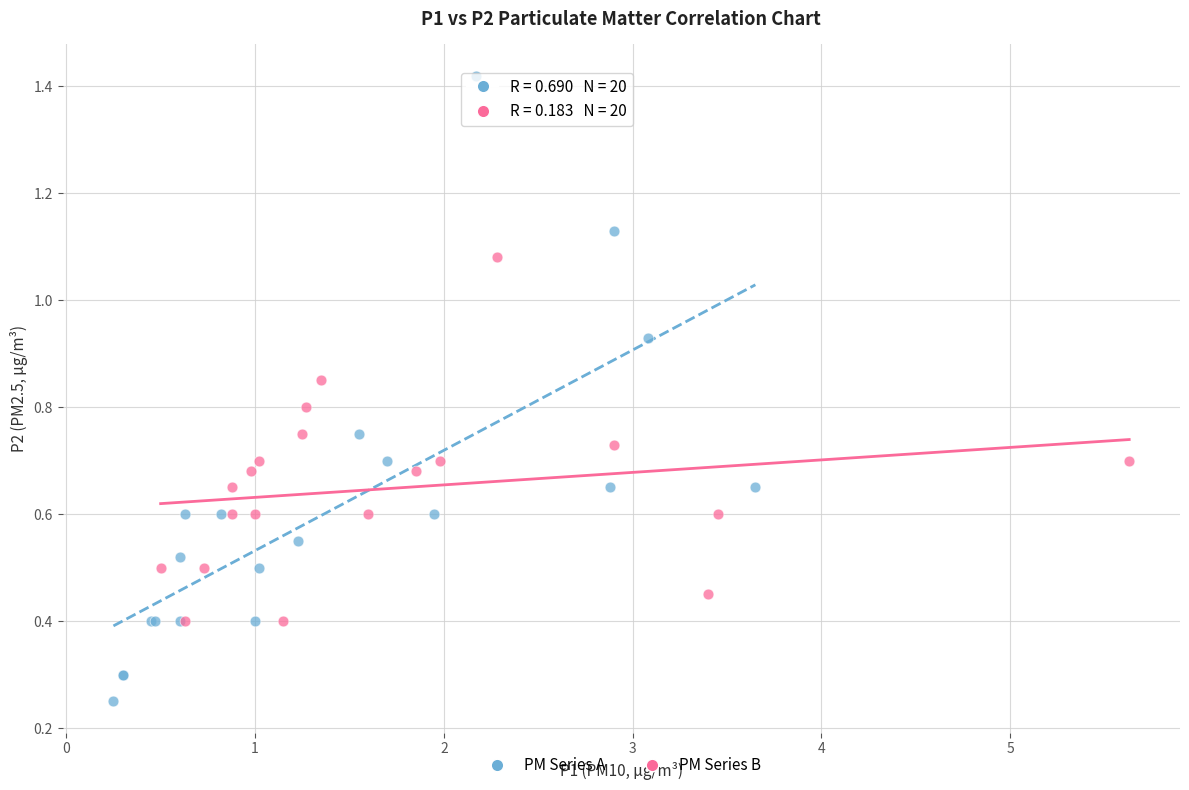

Which series has the largest Y range (max minus min)?

PM Series A